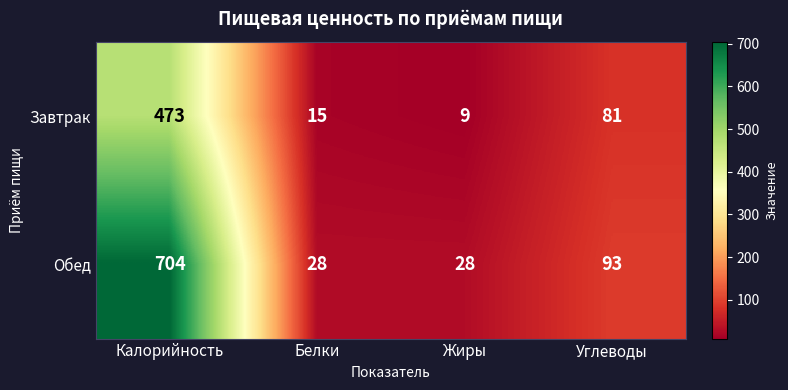

Rank the series at Углеводы from lowest to highest value.

Завтрак, Обед